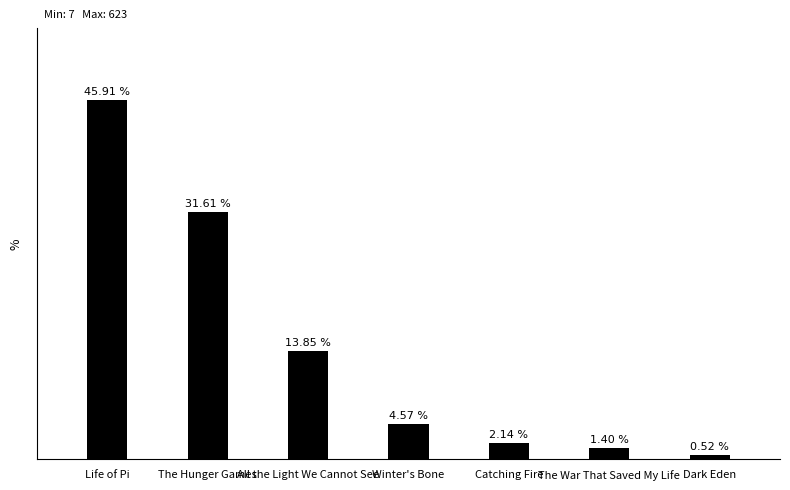

Between Catching Fire and The War That Saved My Life, which is larger?

Catching Fire